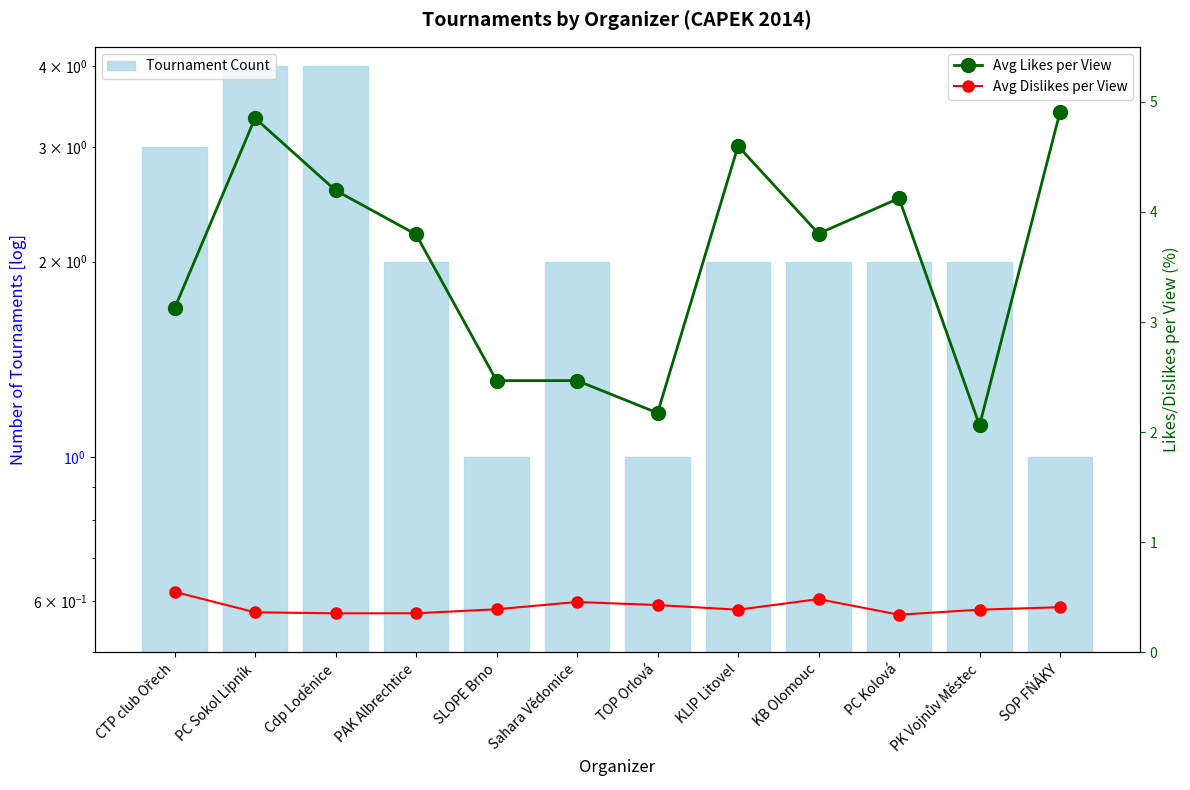

What is the minimum value shown in the chart?

0.3